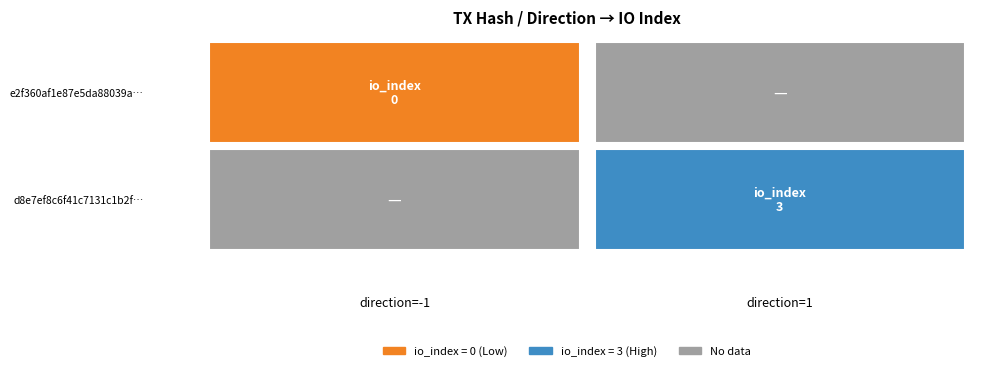

Rank the series at direction from highest to lowest value.

d8e7ef8c6f41c7131c1b2ff9…, e2f360af1e87e5da88039a6e…